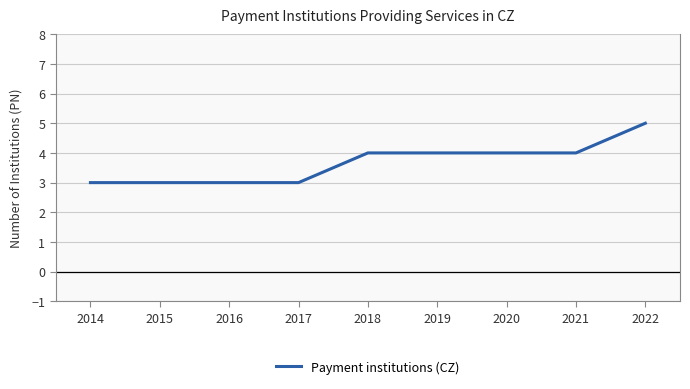

Reading left to right, extract all data points from this chart.

2014=3	2015=3	2016=3	2017=3	2018=4	2019=4	2020=4	2021=4	2022=5